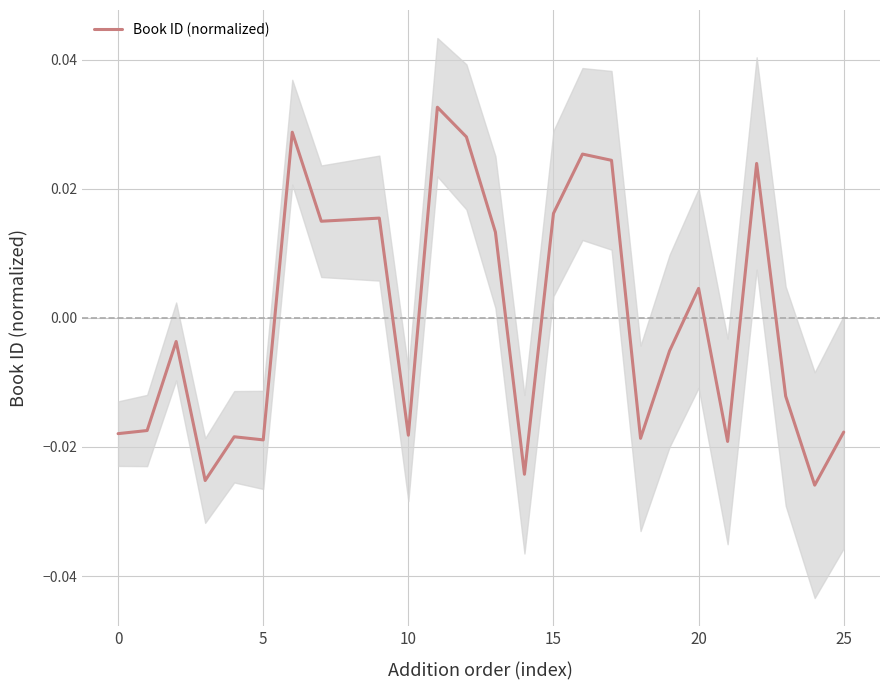

True or false: there are more than 2 points higher than both neighbors.

True